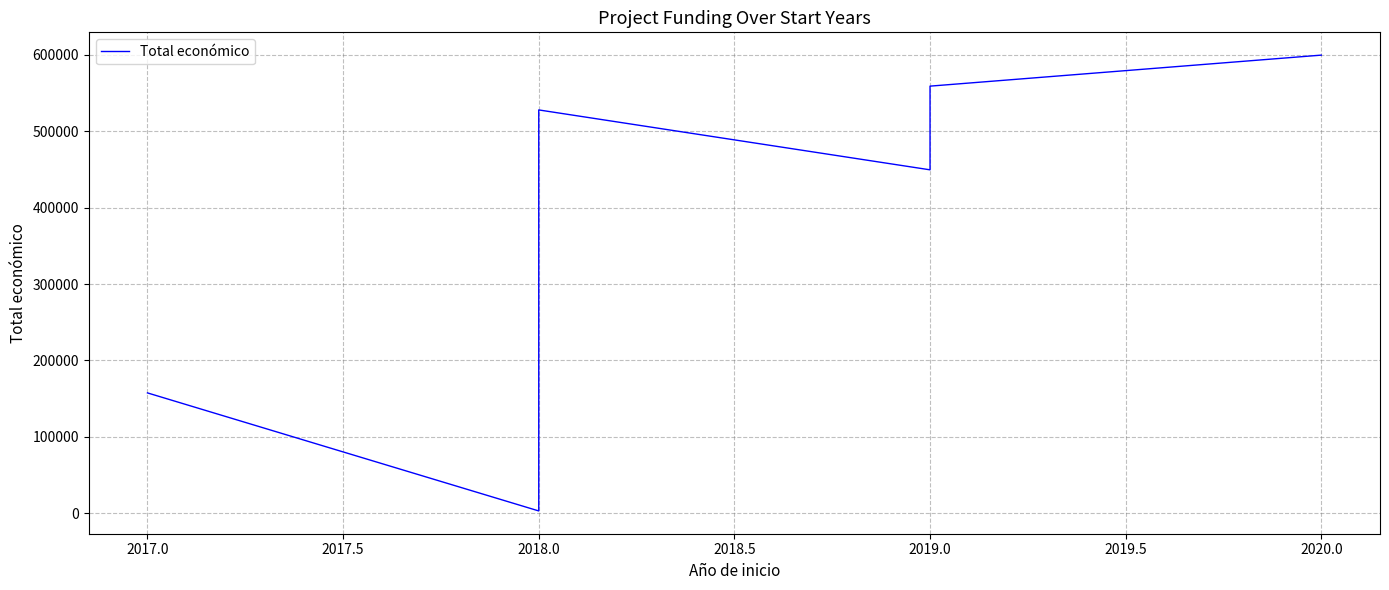

What is the sum of all values?

2296579